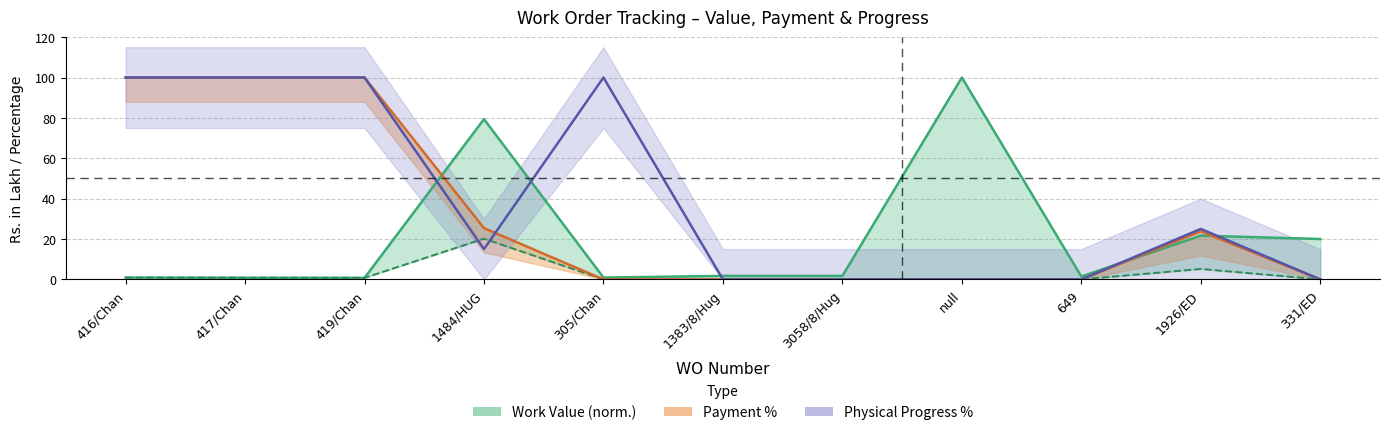

At which label is Payment % closest to 50?

1484/HUG